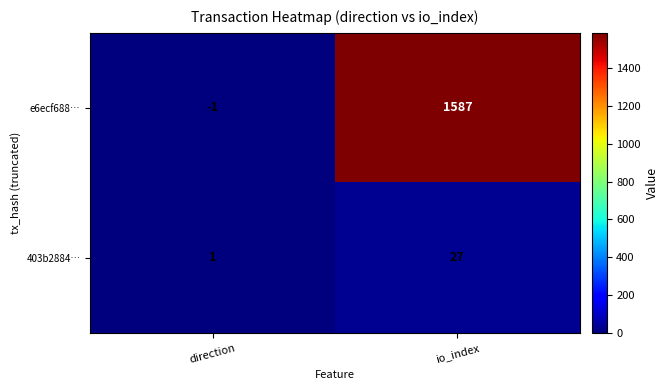

Between direction and io_index, which series saw the biggest shift?

e6ecf688…